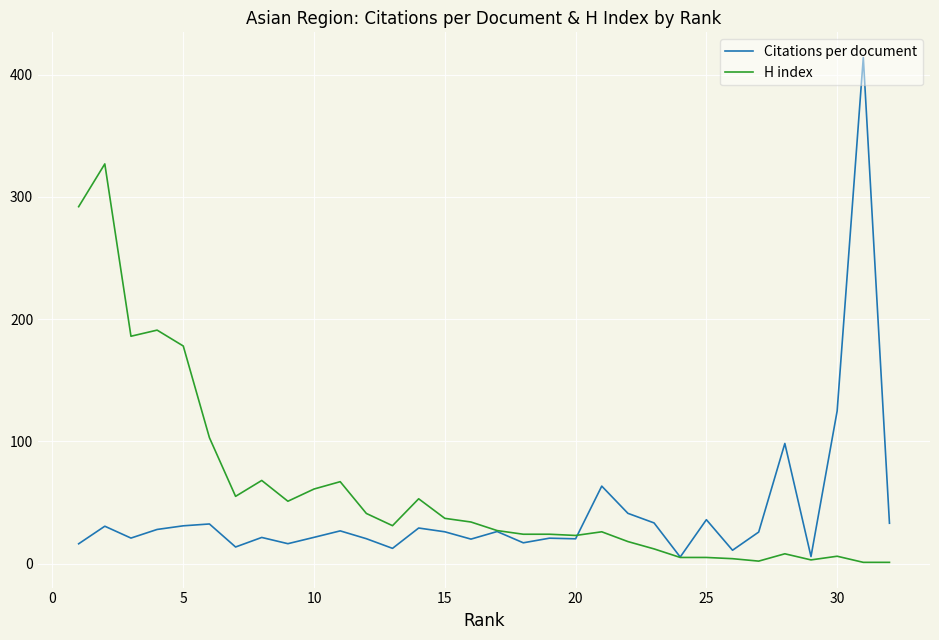

What is the greatest value displayed?

414.0